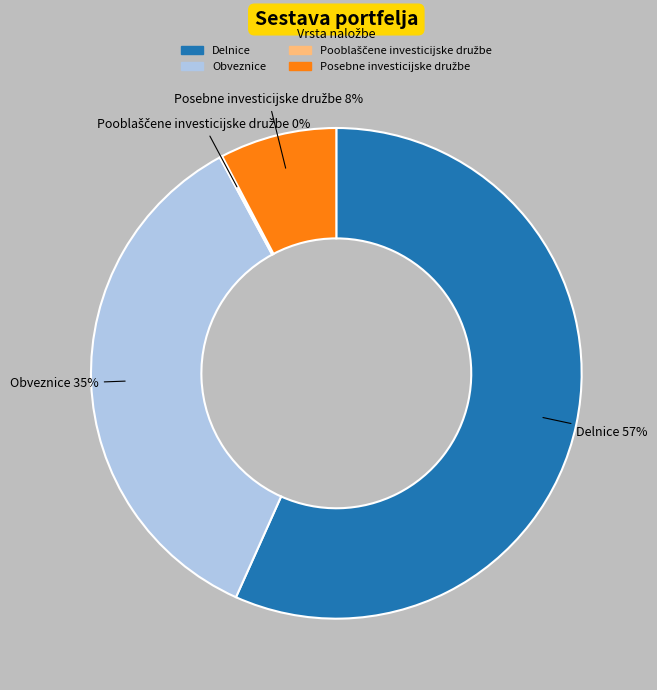

True or false: Delnice accounts for 67% of the total.

False